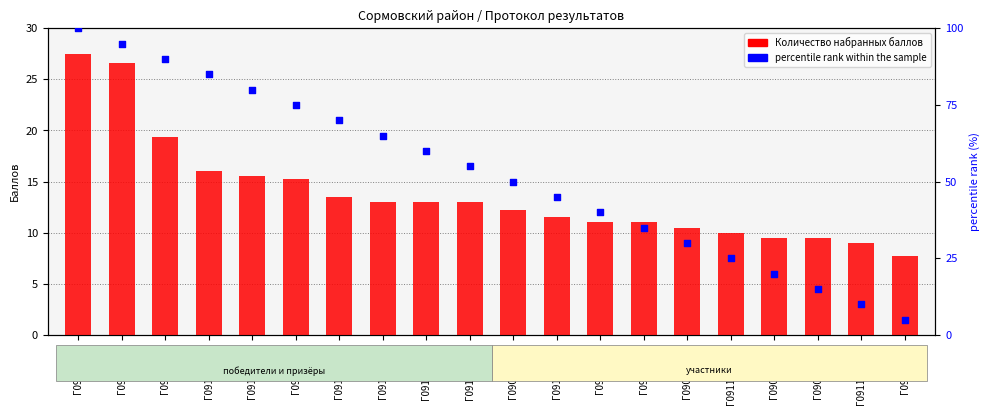

What is the total value across all series at Г09161001?

127.5